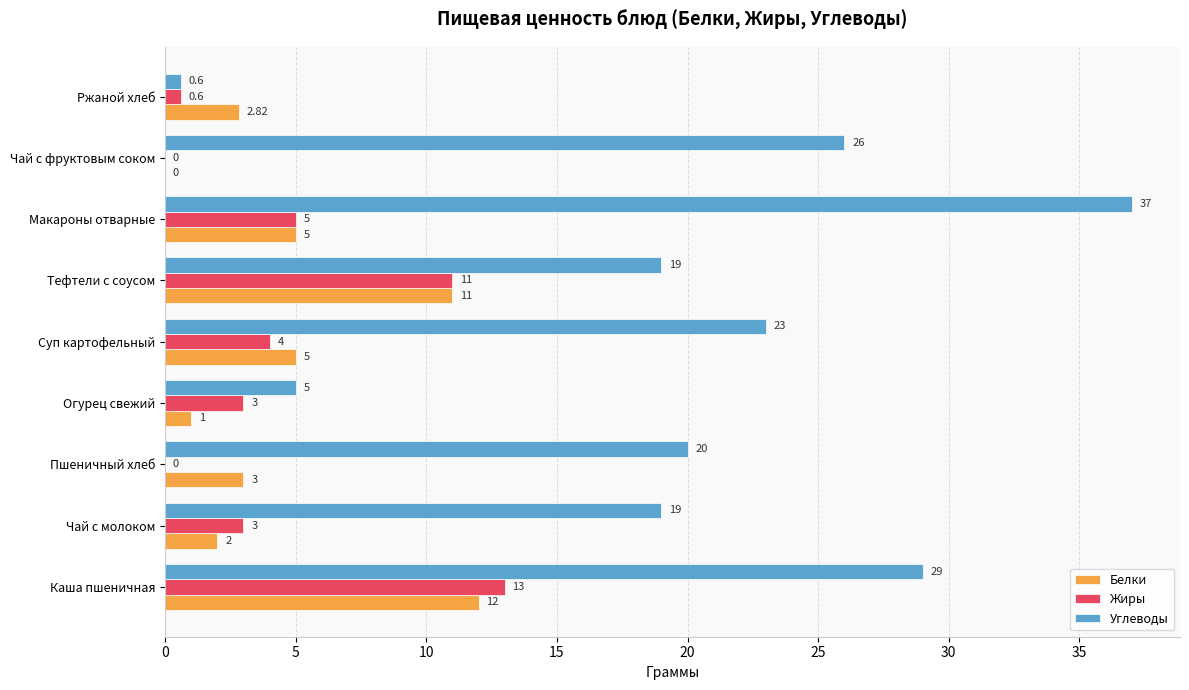

Between Макароны отварные and Ржаной хлеб, which series saw the biggest shift?

Углеводы